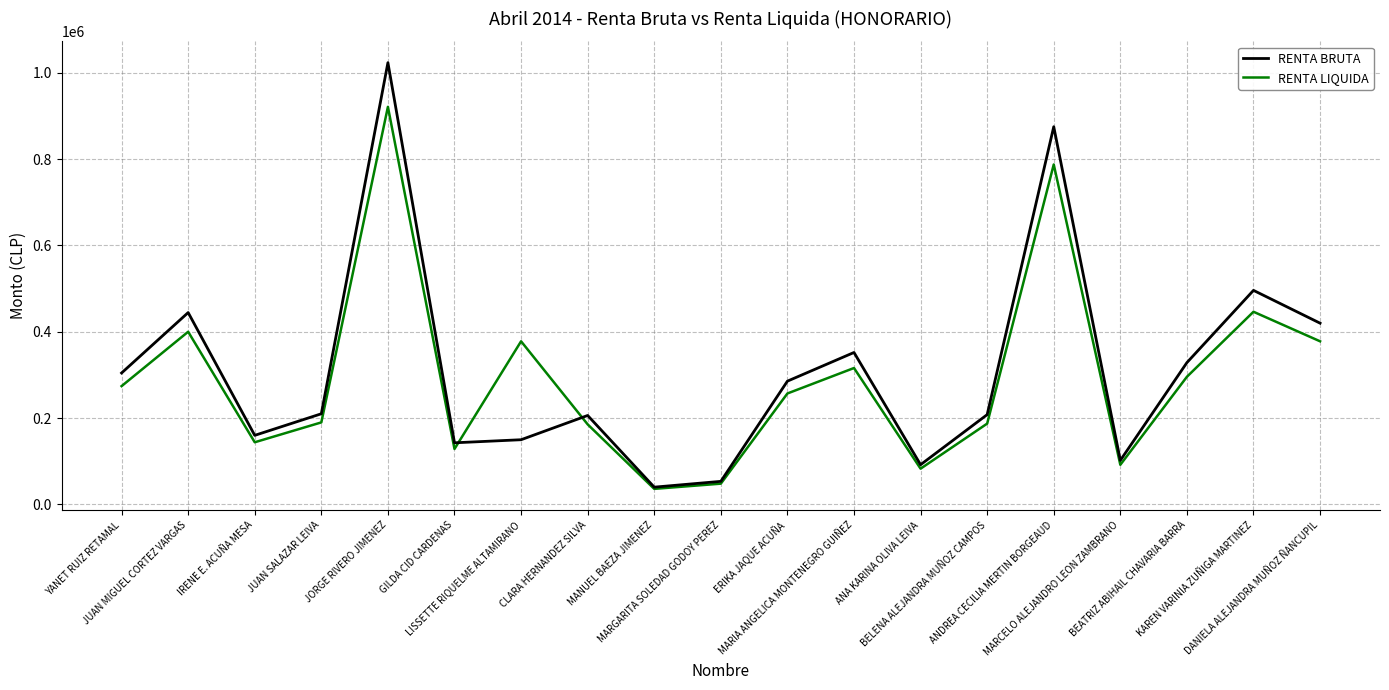

What is the spread (max minus min) of values at MARCELO ALEJANDRO LEON ZAMBRANO?

10200